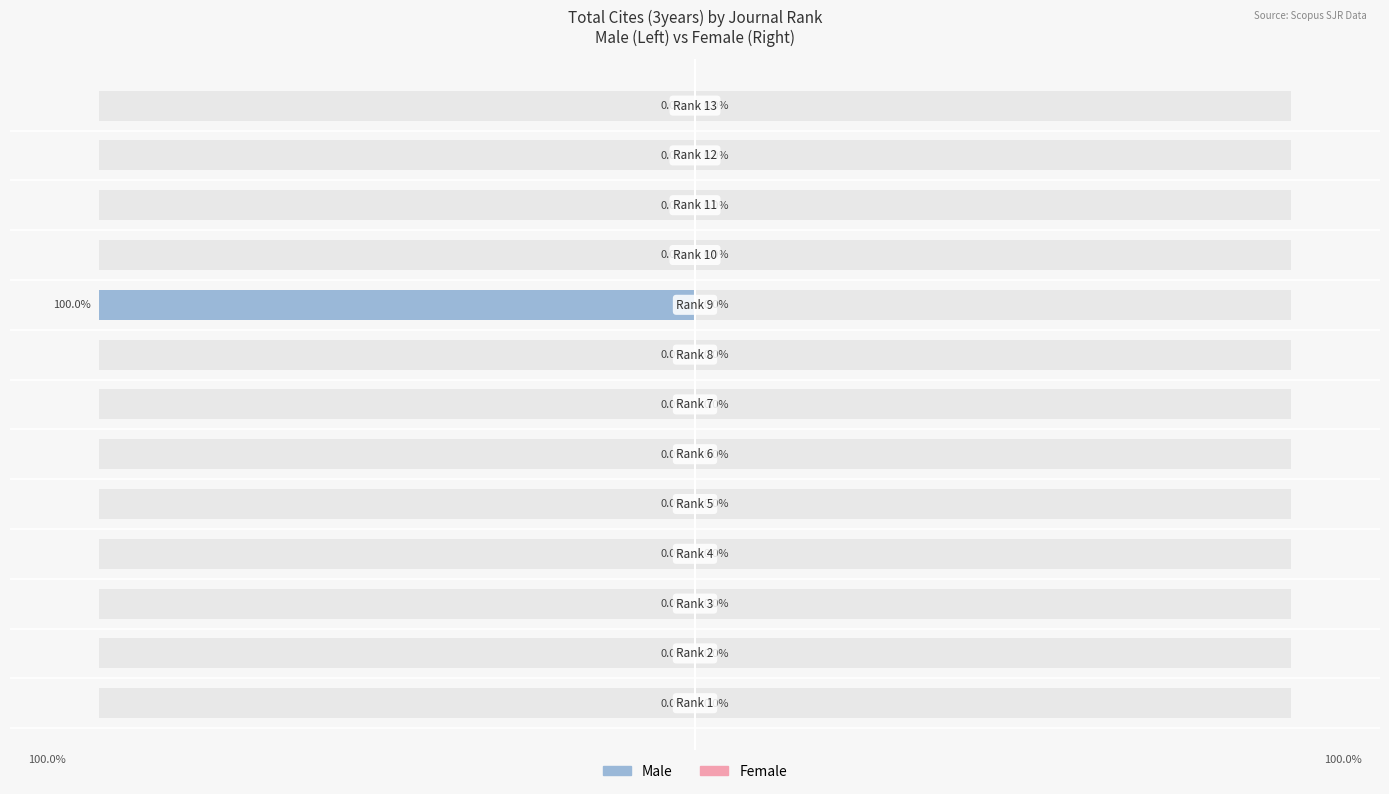

The value of Female at 2 is 0.0. True or false?

True